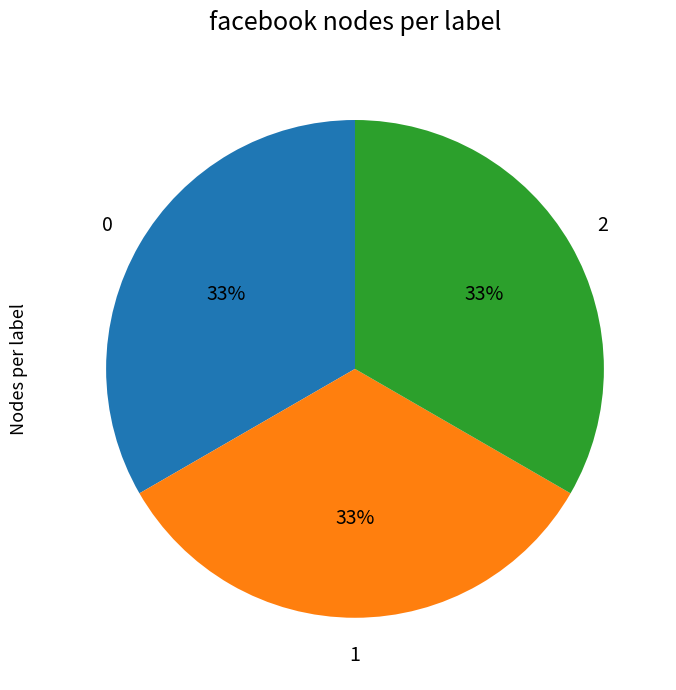

Is there a majority slice in this chart?

No